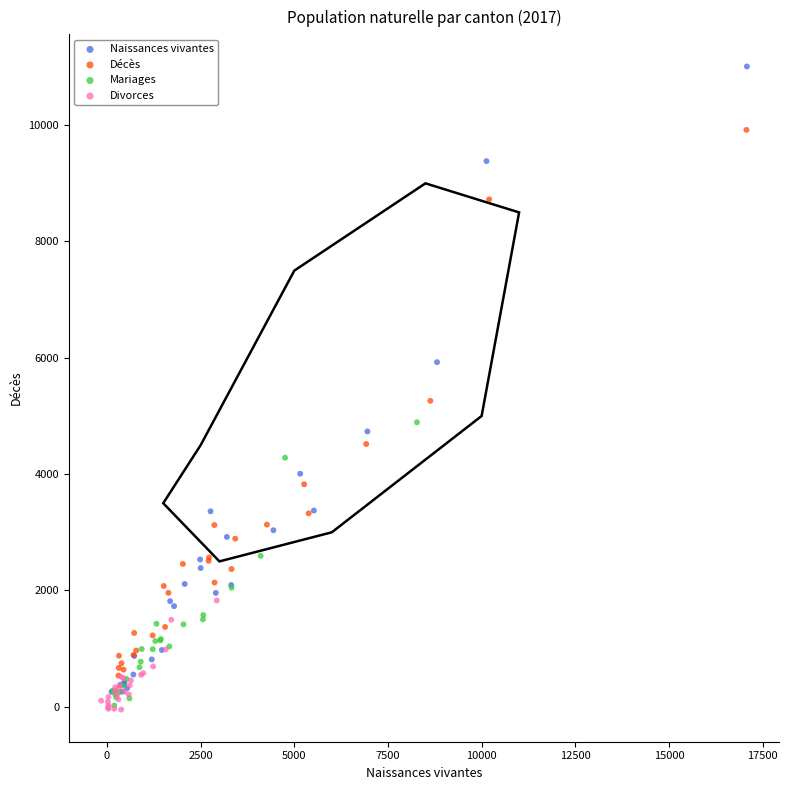

Which series has the largest Y range (max minus min)?

Naissances vivantes